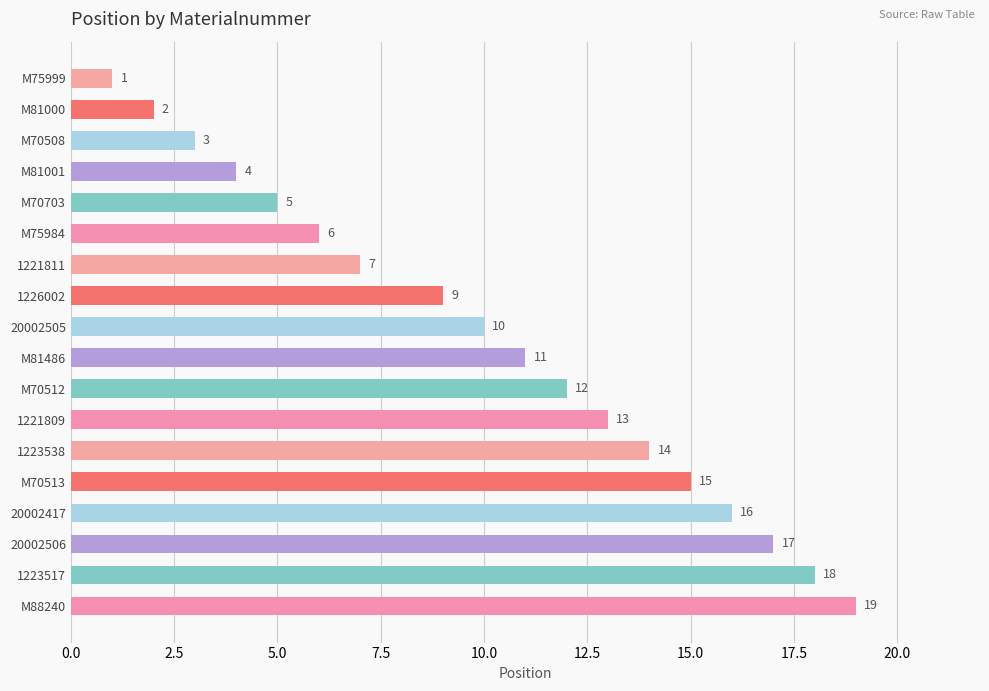

What is the average value?

10